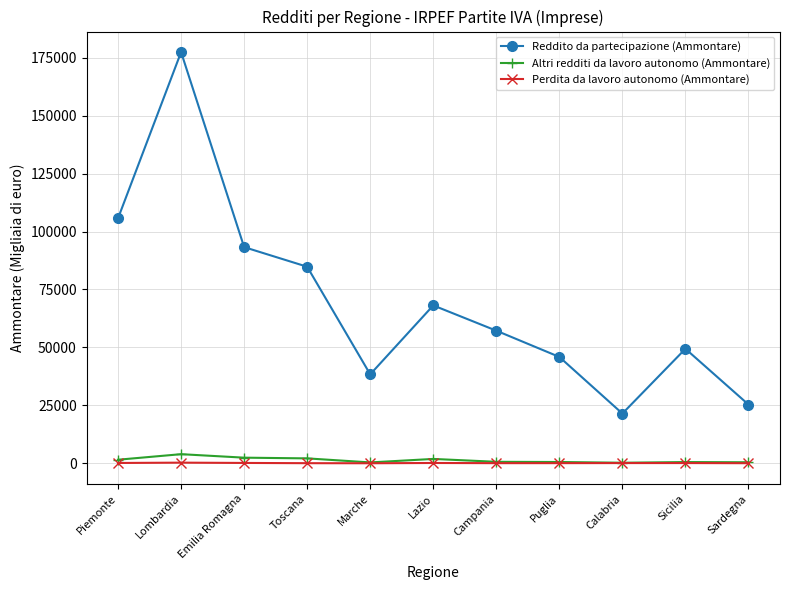

What is the label of the 7th point from the left?

Campania